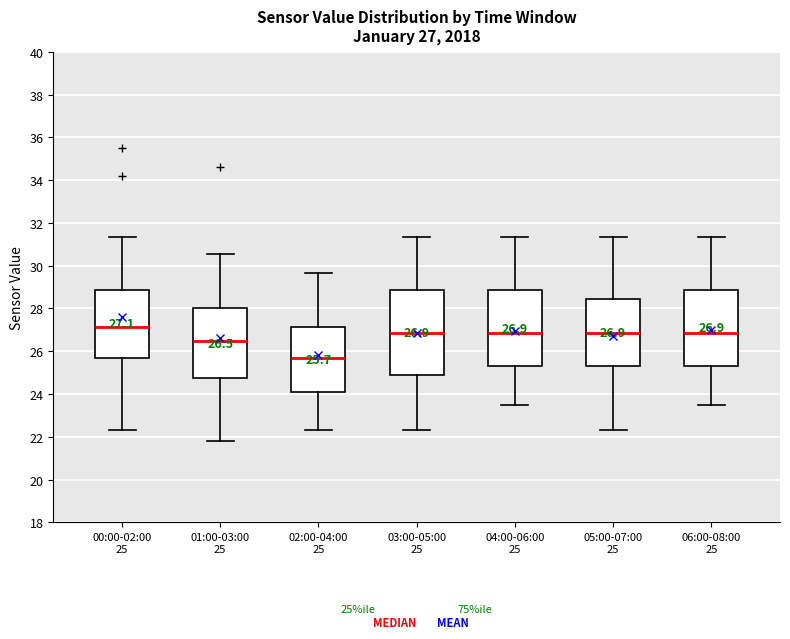

Which box is the tallest, from its lower edge to its upper edge?

03:00-05:00 25